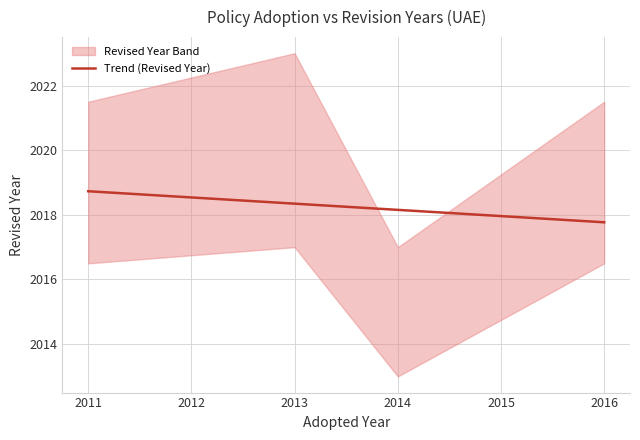

Which category has the lowest value in the Trend (Revised Year) series?

2016